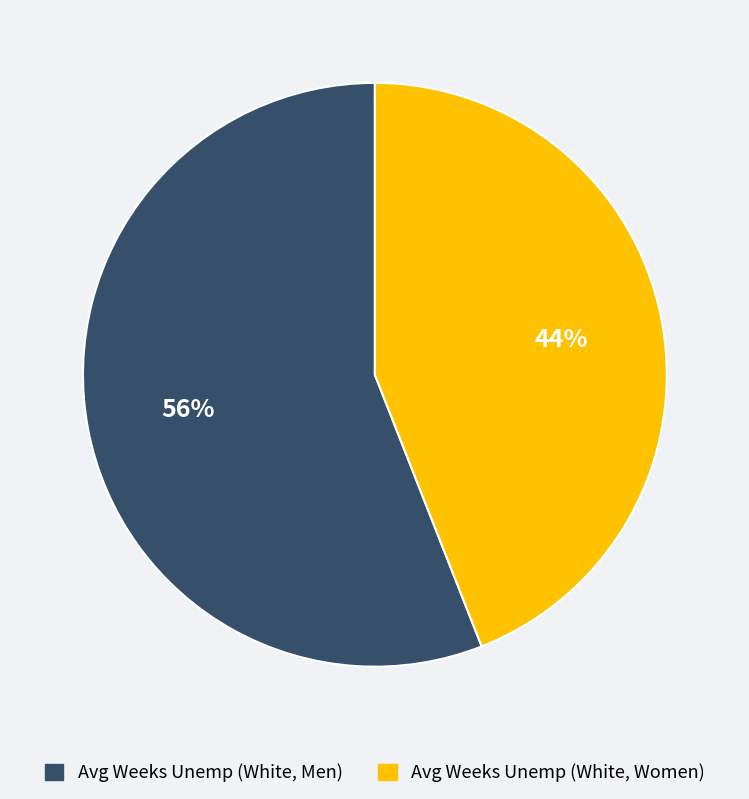

How many slices are in this pie chart?

2